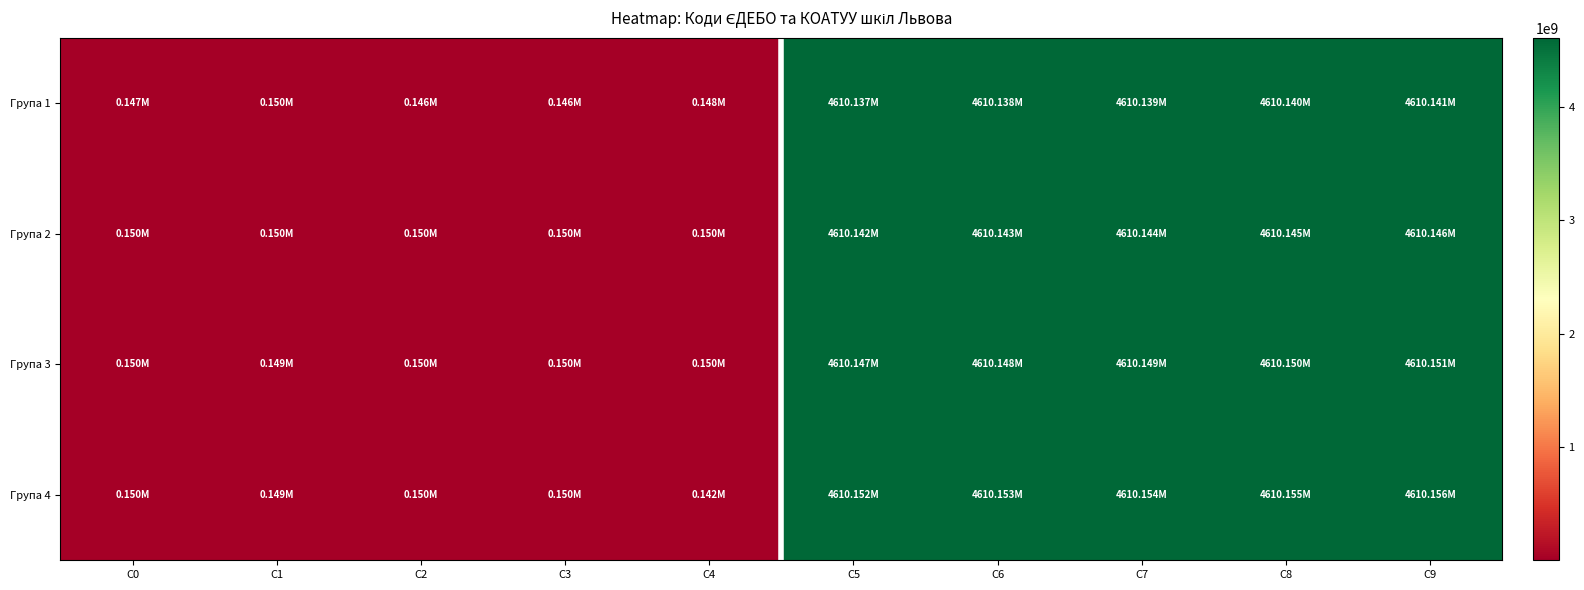

At which category is the sum across all series the highest?

C9